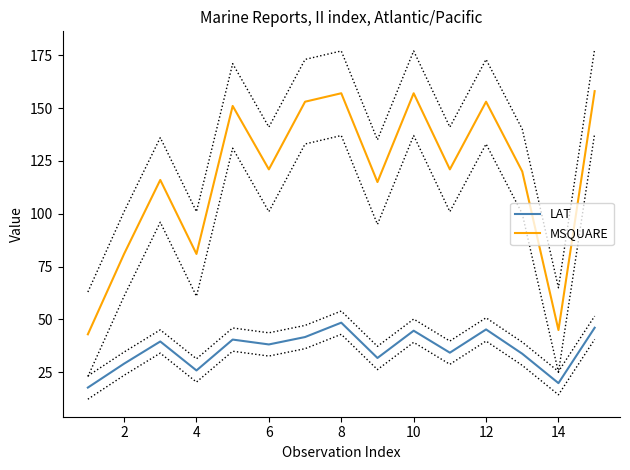

What is the average value of the LAT series?

35.8